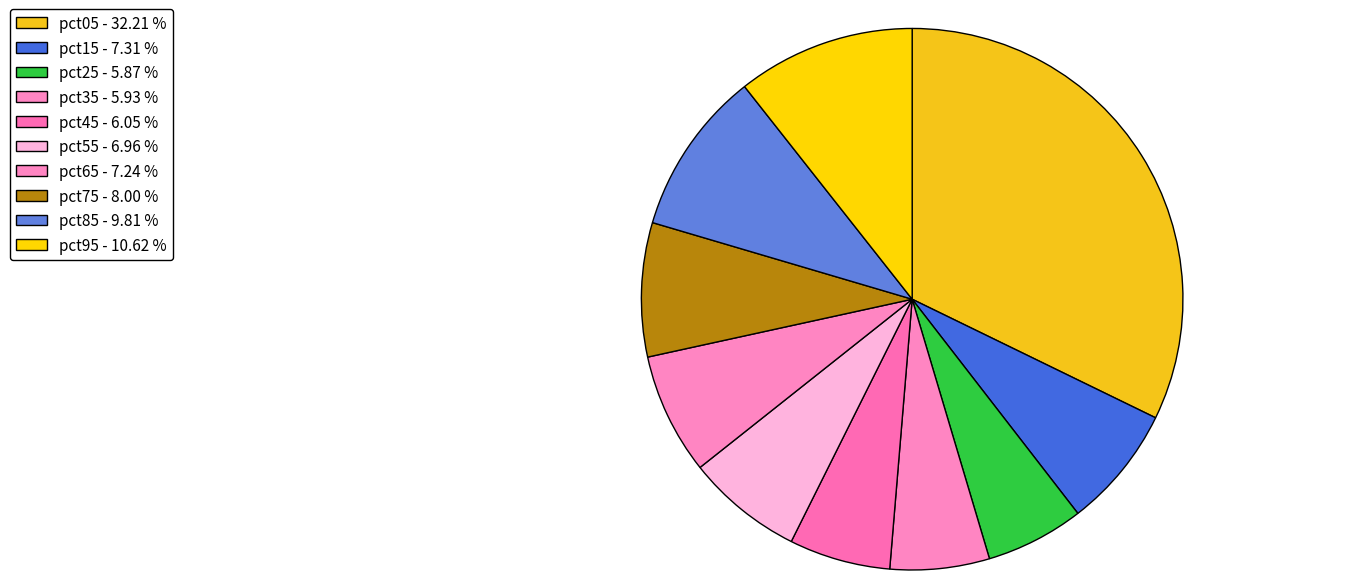

To the nearest percent, what is the difference between the largest and smallest slice percentages?

26%